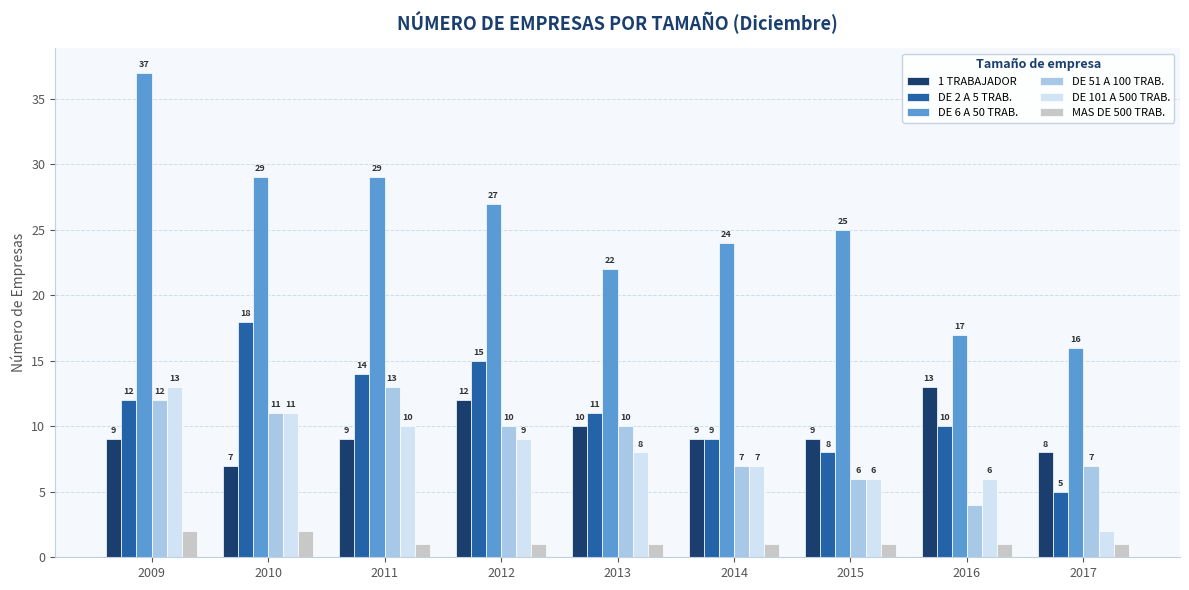

Which category has the highest value across all series?

2009